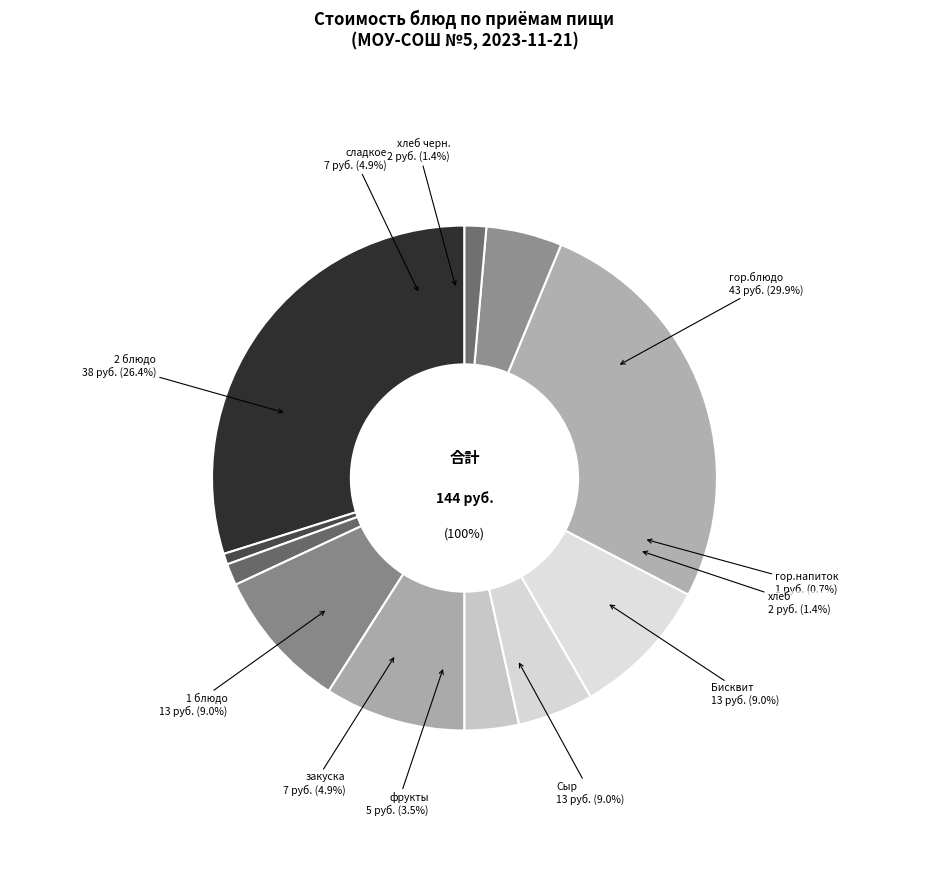

What percentage is NOT represented by фрукты?

96.5%